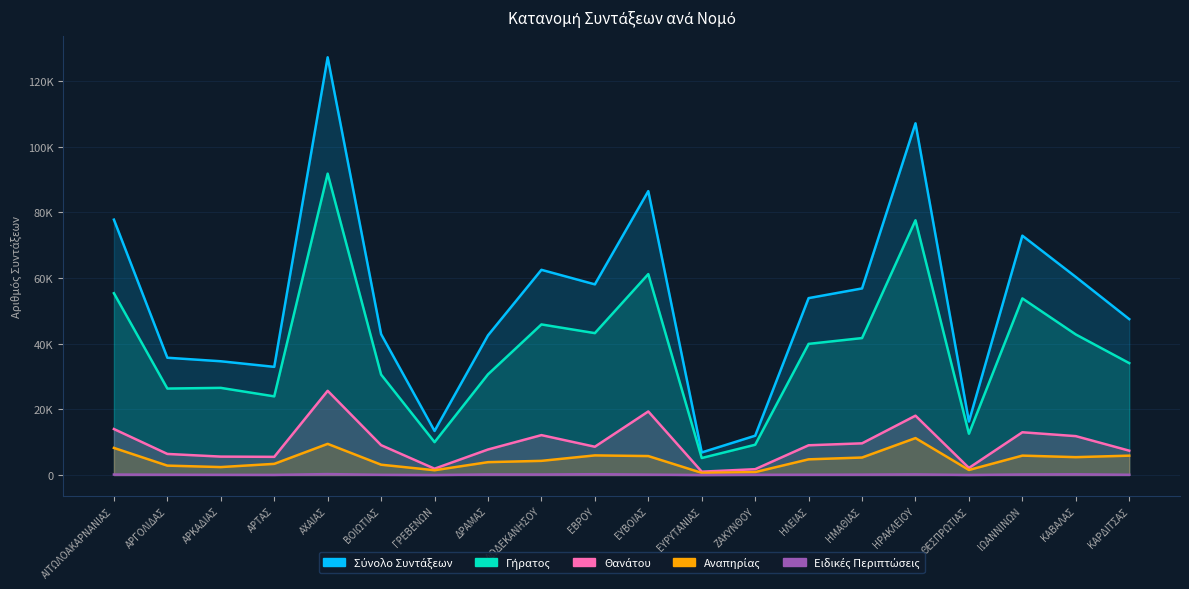

Rank the series at ΚΑΒΑΛΑΣ from highest to lowest value.

Σύνολο Συντάξεων, Γήρατος, Θανάτου, Αναπηρίας, Ειδικές Περιπτώσεις